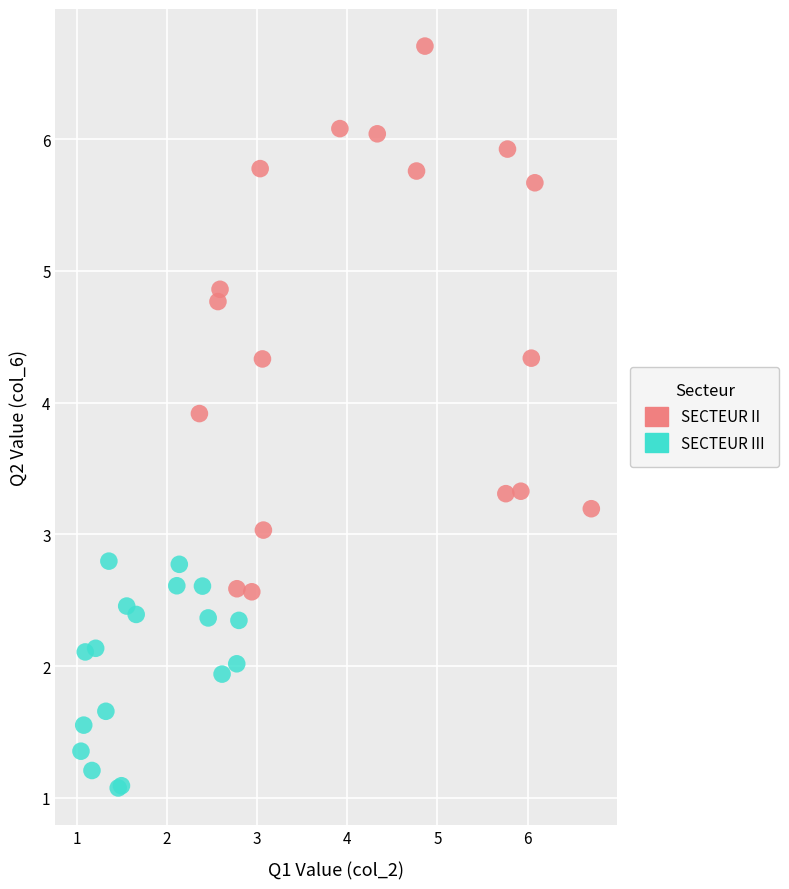

What are all the series names shown in the legend?

SECTEUR II, SECTEUR III